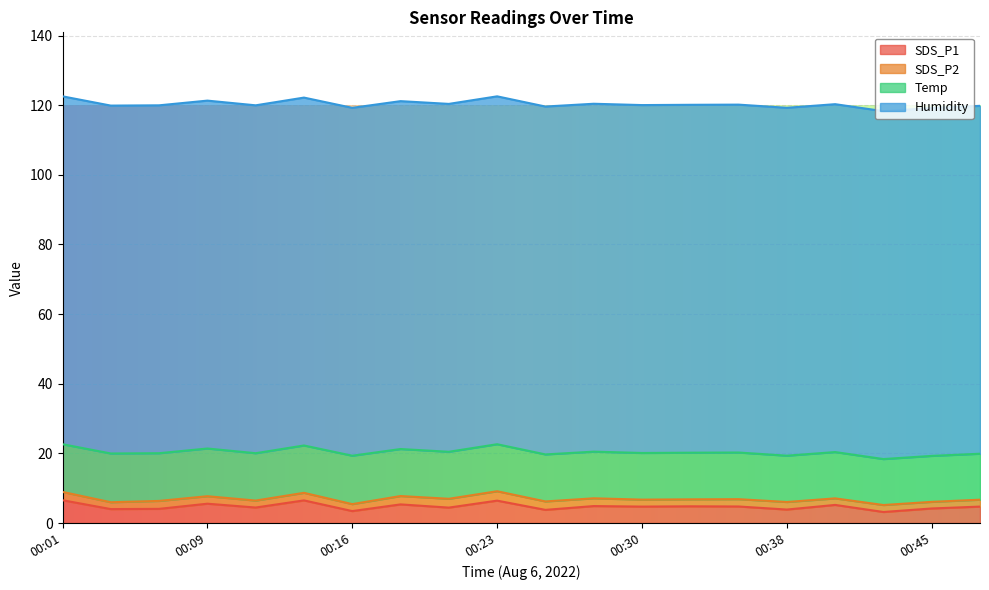

How many interior local valleys does the SDS_P2 series have?

5